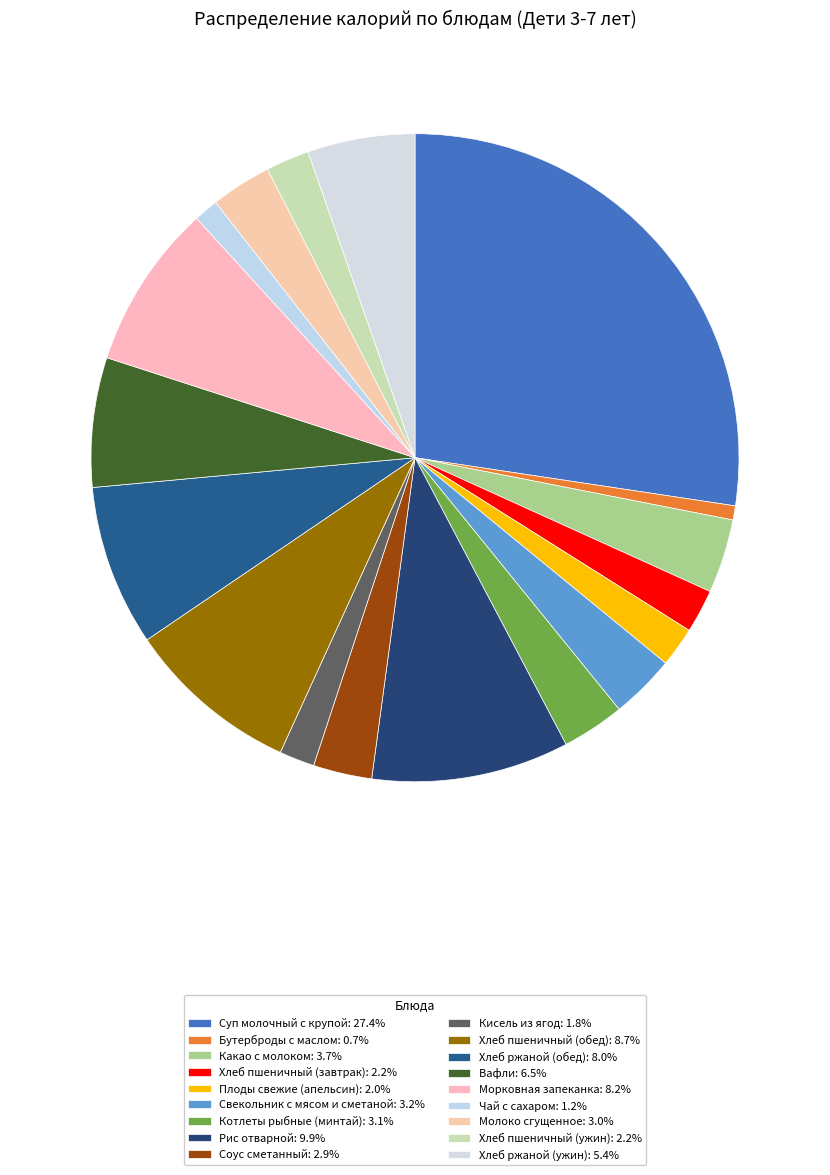

To the nearest percent, what is the average slice percentage?

6%